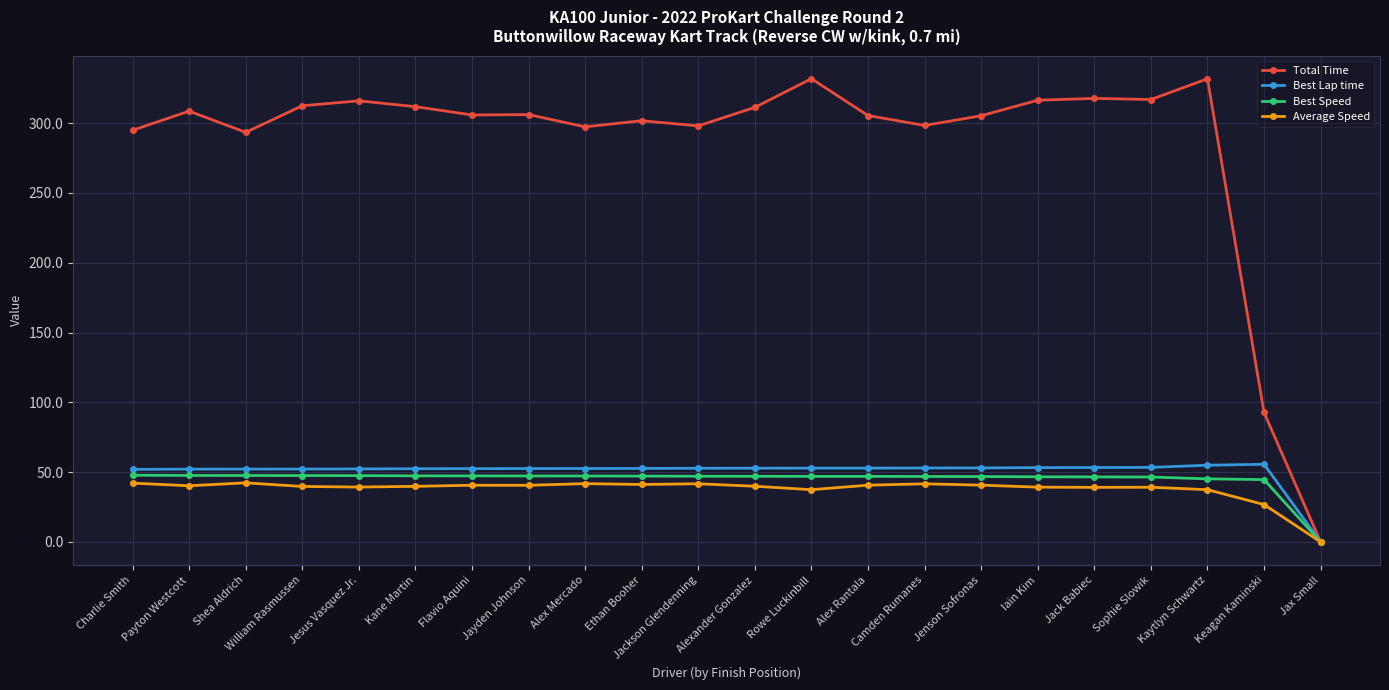

Rank the series by their maximum value, from lowest to highest.

Average Speed, Best Speed, Best Lap time, Total Time